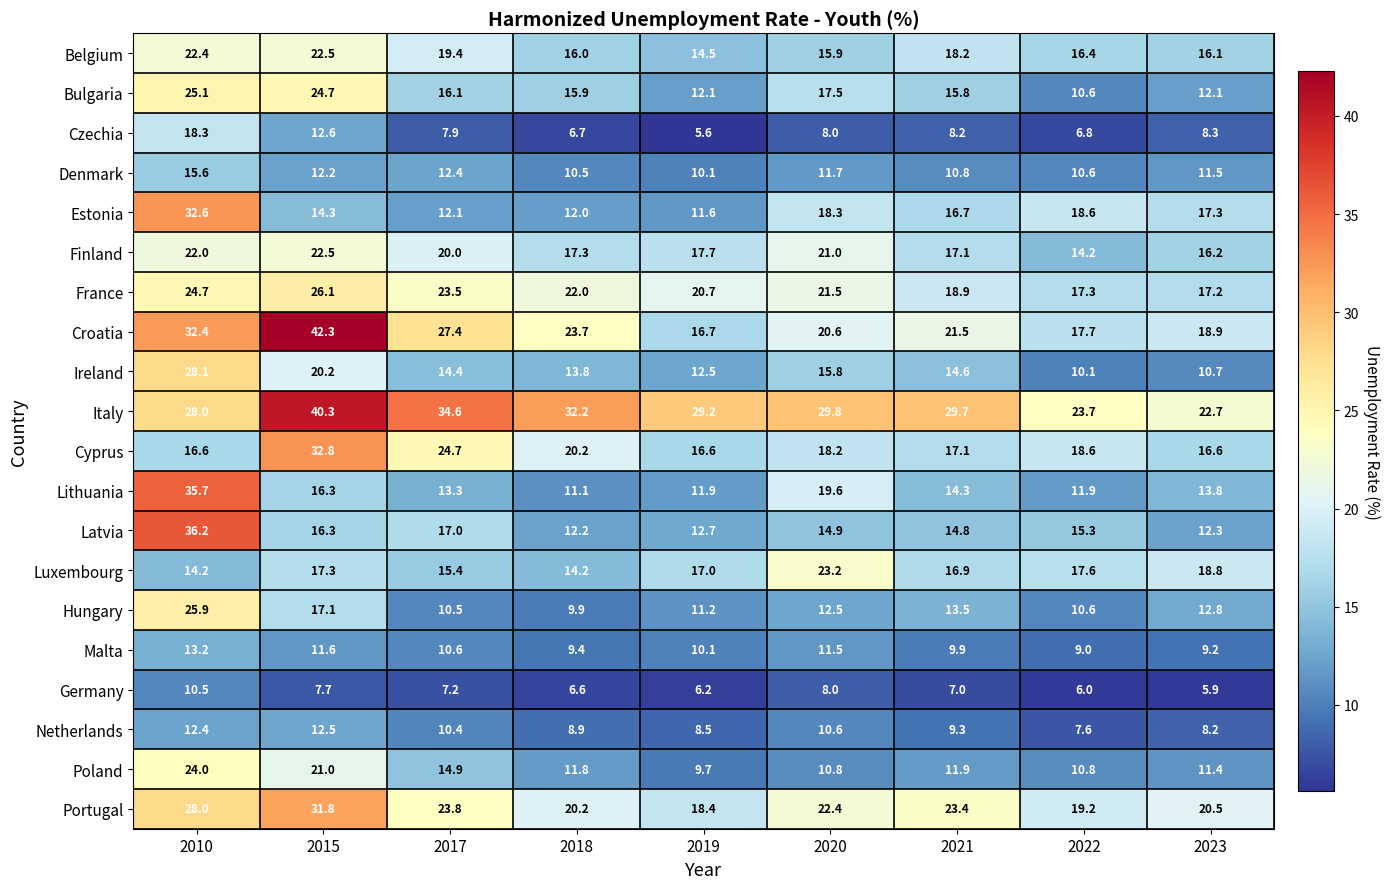

Is the value of Belgium at 2022 greater than the value of Denmark at 2010?

Yes